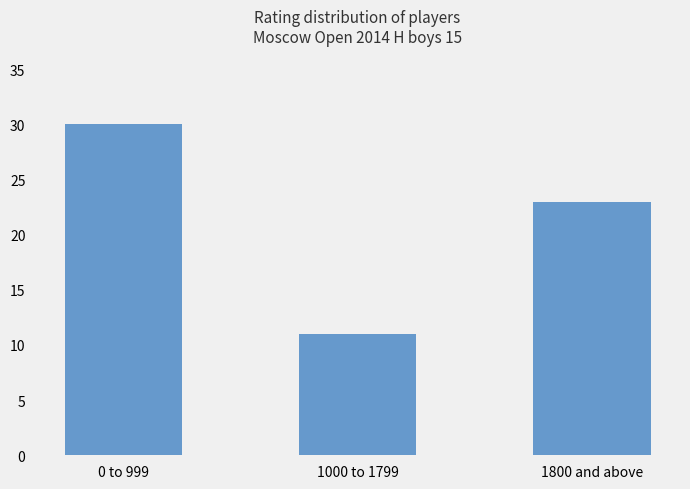

At which label does the data first exceed 23?

0 to 999